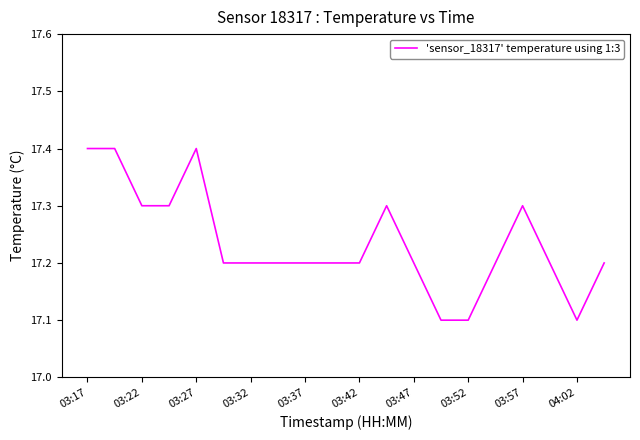

What is the difference between the maximum and minimum values?

0.3